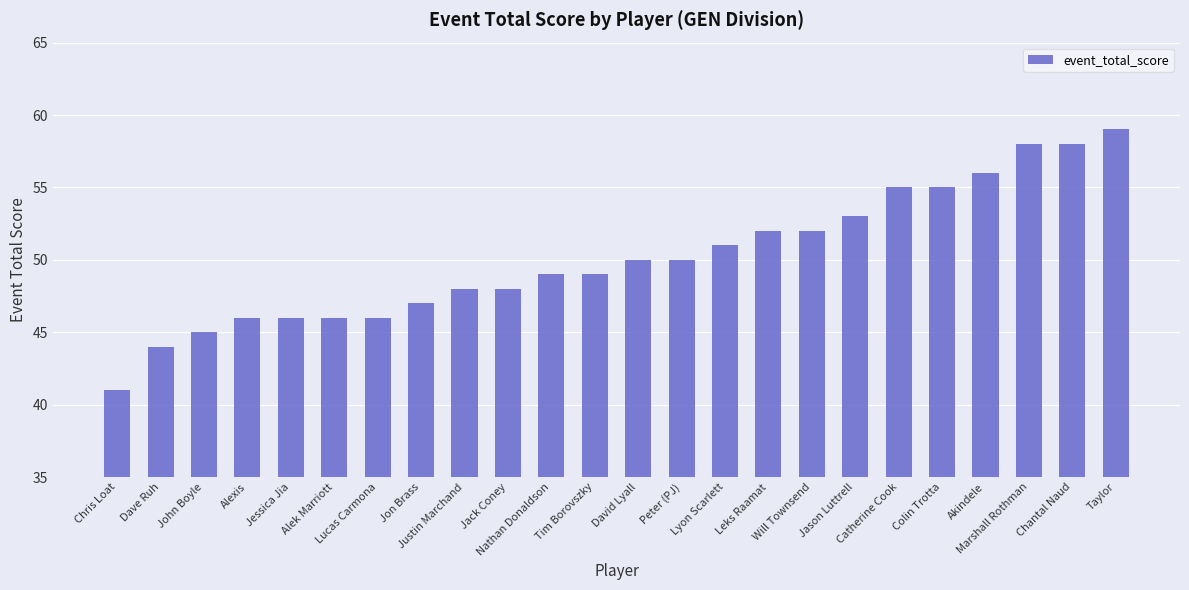

Reading left to right, list all the values displayed in this chart.

41	44	45	46	46	46	46	47	48	48	49	49	50	50	51	52	52	53	55	55	56	58	58	59